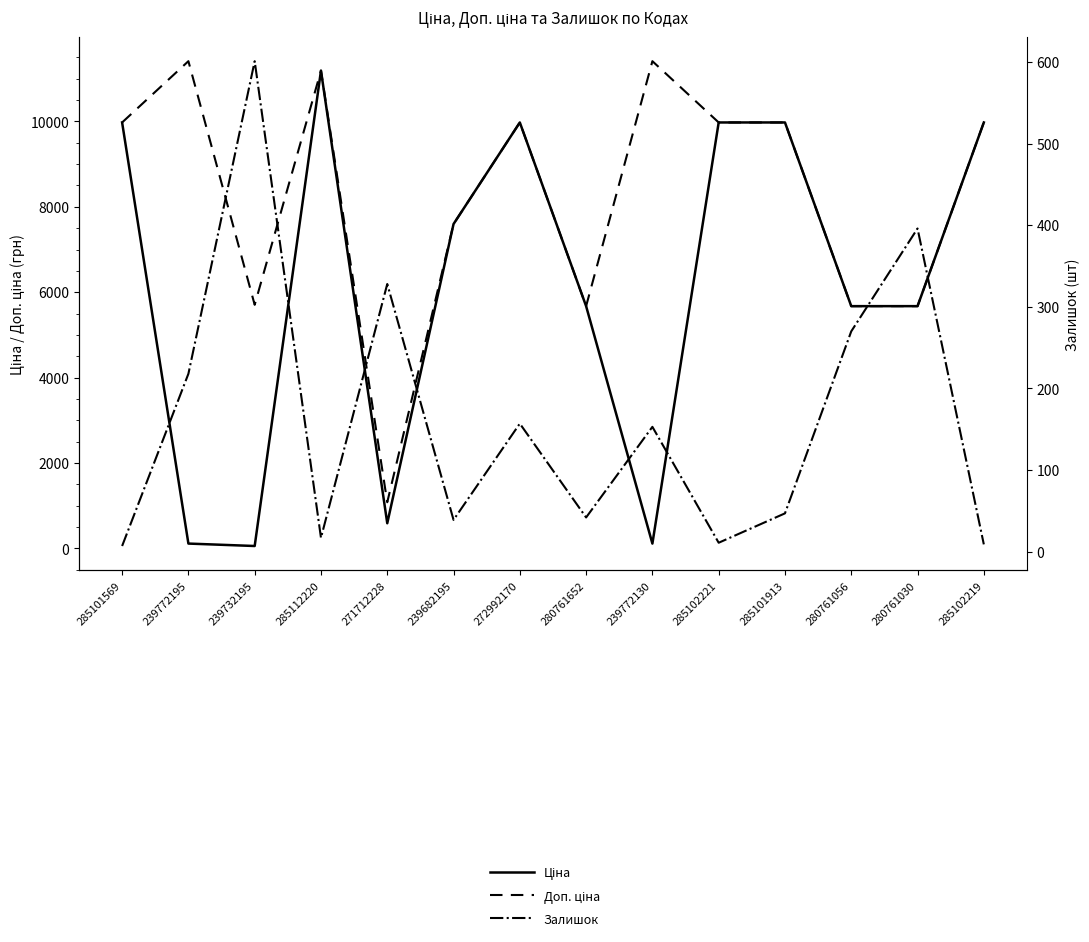

True or false: Доп. ціна and Залишок intersect in this chart.

False